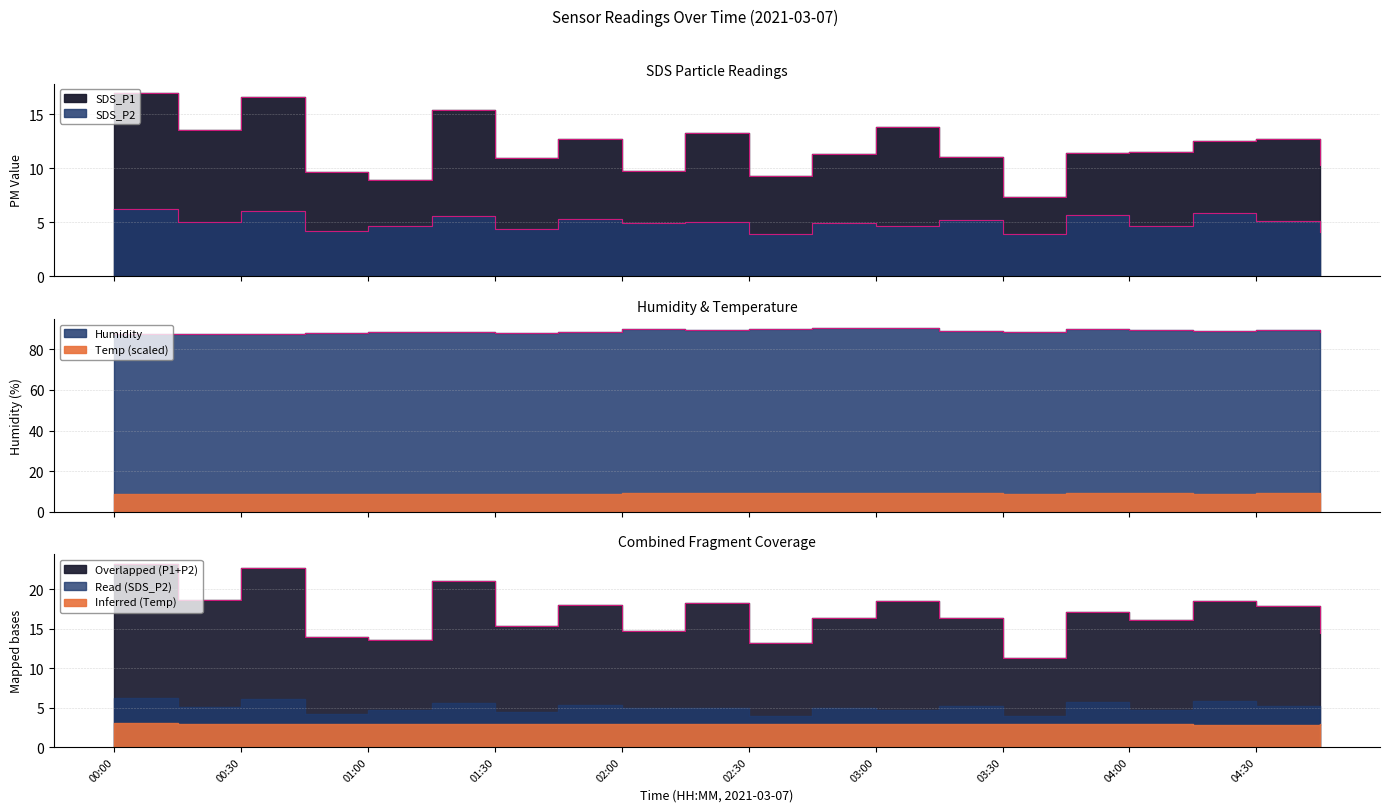

How many interior local peaks does the SDS_P2 series have?

8